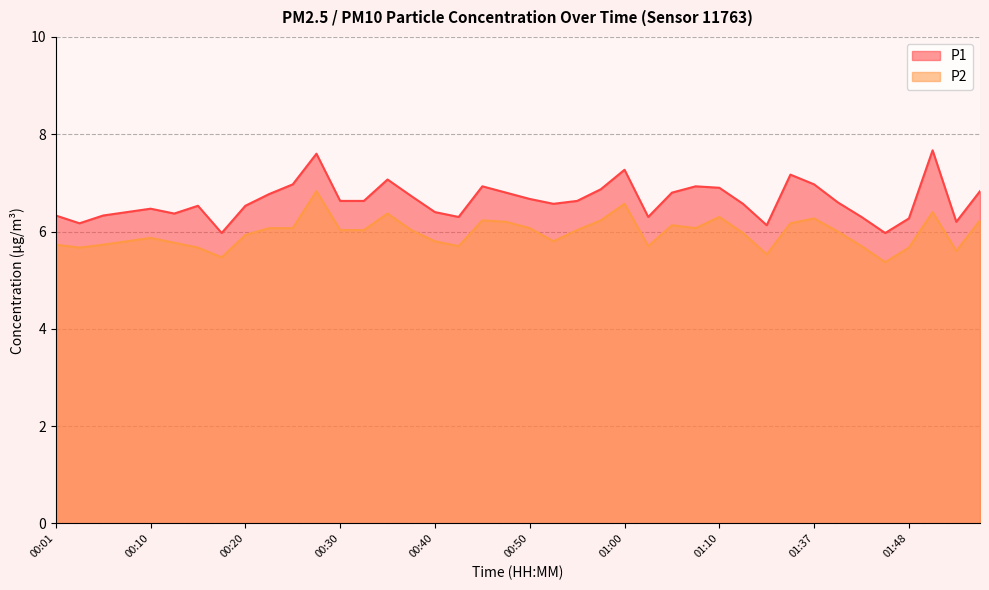

Reading right to left, list all the values displayed in this chart.

P1: 01:56=6.8	01:53=6.2	01:51=7.7	01:48=6.3	01:45=6.0	01:42=6.3	01:40=6.6	01:37=7.0	01:32=7.2	01:29=6.1	01:21=6.6	01:10=6.9	01:07=6.9	01:05=6.8	01:03=6.3	01:00=7.3	00:58=6.9	00:55=6.6	00:53=6.6	00:50=6.7	00:48=6.8	00:45=6.9	00:43=6.3	00:40=6.4	00:38=6.7	00:35=7.1	00:33=6.6	00:30=6.6	00:28=7.6	00:25=7.0	00:23=6.8	00:20=6.5	00:18=6.0	00:15=6.5	00:13=6.4	00:10=6.5	00:08=6.4	00:06=6.3	00:03=6.2	00:01=6.3
P2: 01:56=6.2	01:53=5.6	01:51=6.4	01:48=5.7	01:45=5.4	01:42=5.7	01:40=6.0	01:37=6.3	01:32=6.2	01:29=5.5	01:21=6.0	01:10=6.3	01:07=6.1	01:05=6.1	01:03=5.7	01:00=6.6	00:58=6.2	00:55=6.0	00:53=5.8	00:50=6.1	00:48=6.2	00:45=6.2	00:43=5.7	00:40=5.8	00:38=6.0	00:35=6.4	00:33=6.0	00:30=6.0	00:28=6.8	00:25=6.1	00:23=6.1	00:20=5.9	00:18=5.5	00:15=5.7	00:13=5.8	00:10=5.9	00:08=5.8	00:06=5.7	00:03=5.7	00:01=5.7